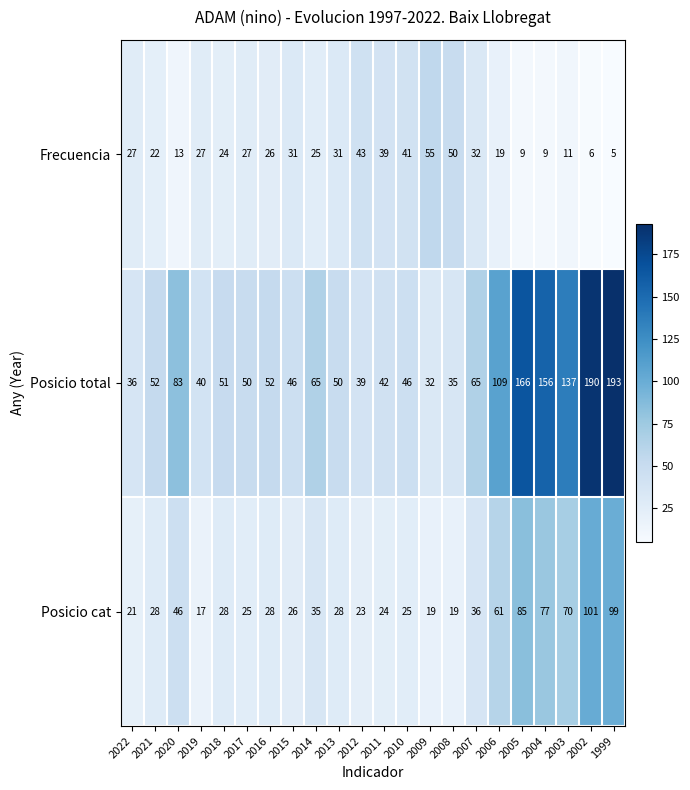

What is the maximum value shown in the chart?

193